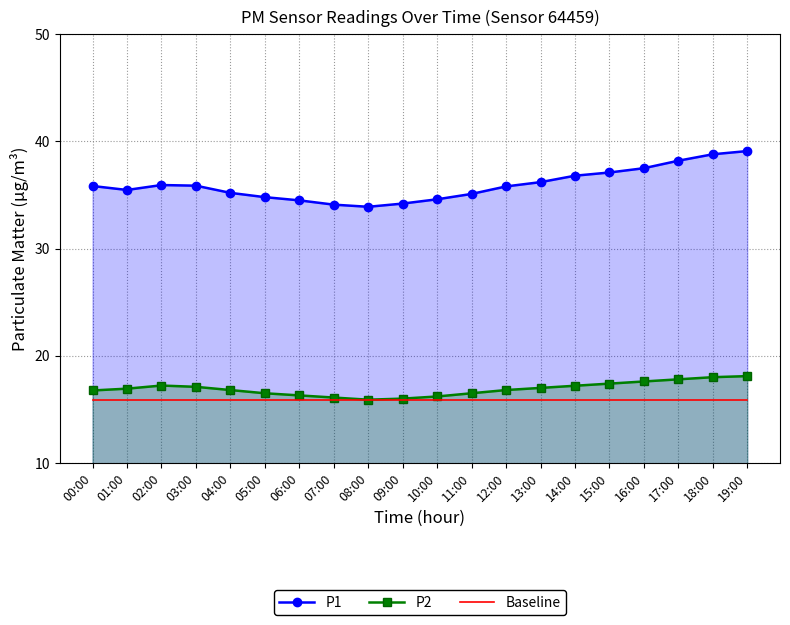

What is the greatest value displayed?

39.1